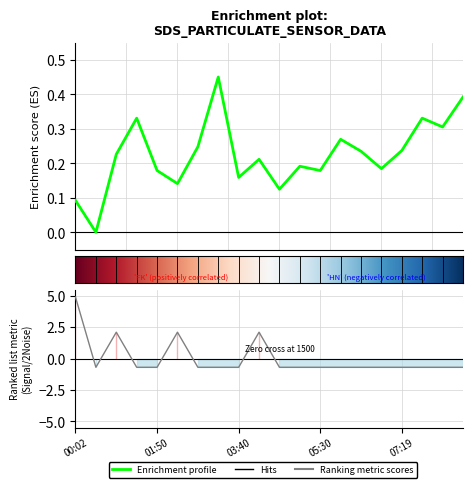

Between 06:52 and 08:14, which is larger?

08:14